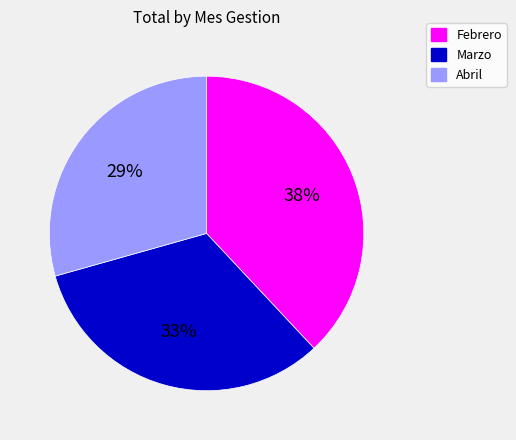

Combined, do Febrero and Marzo account for over 50%?

Yes